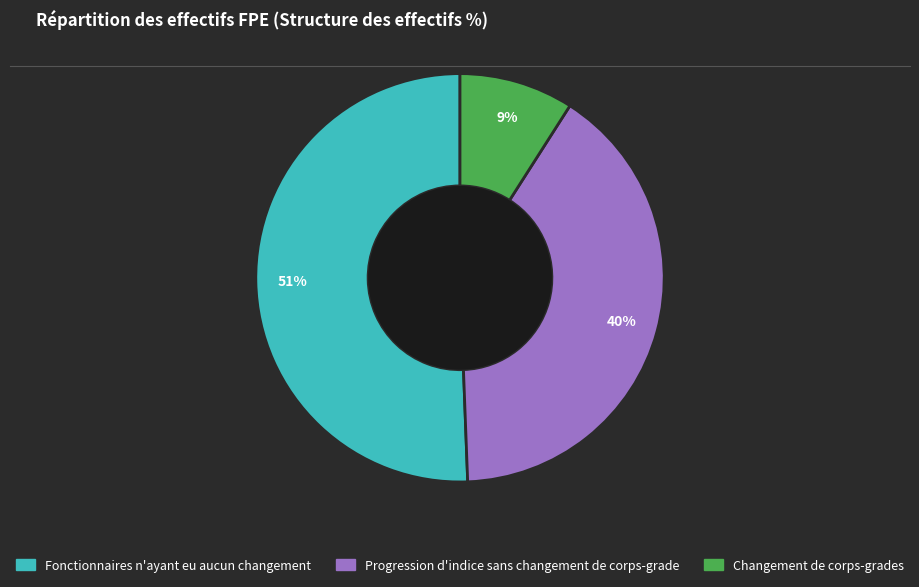

How many slices are in this pie chart?

3